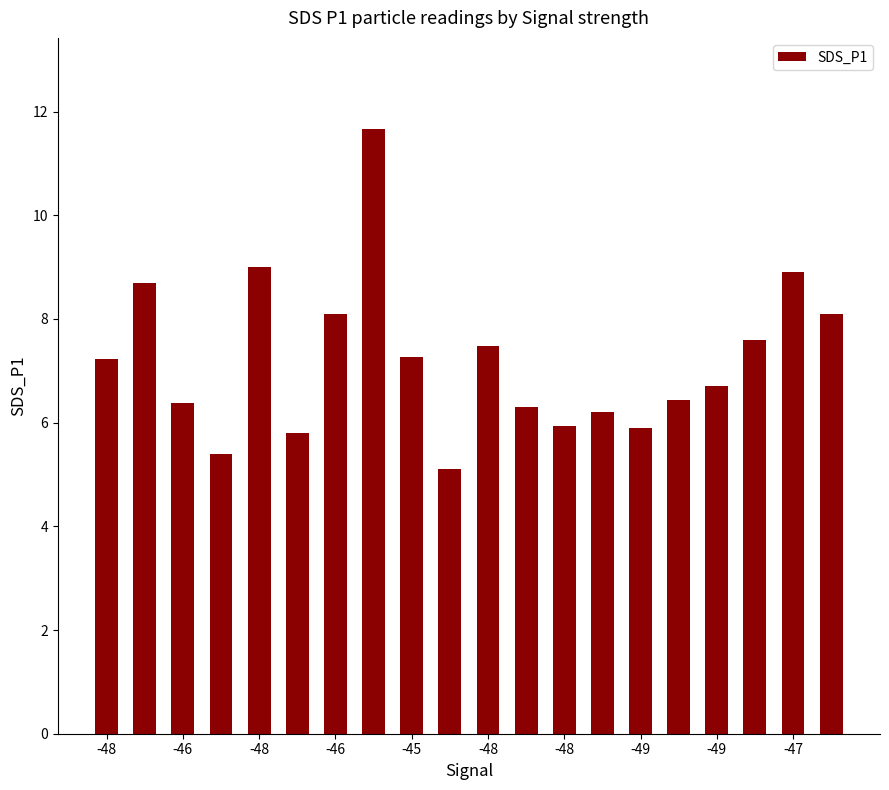

What is the value of the 20th bar from the left?

8.1